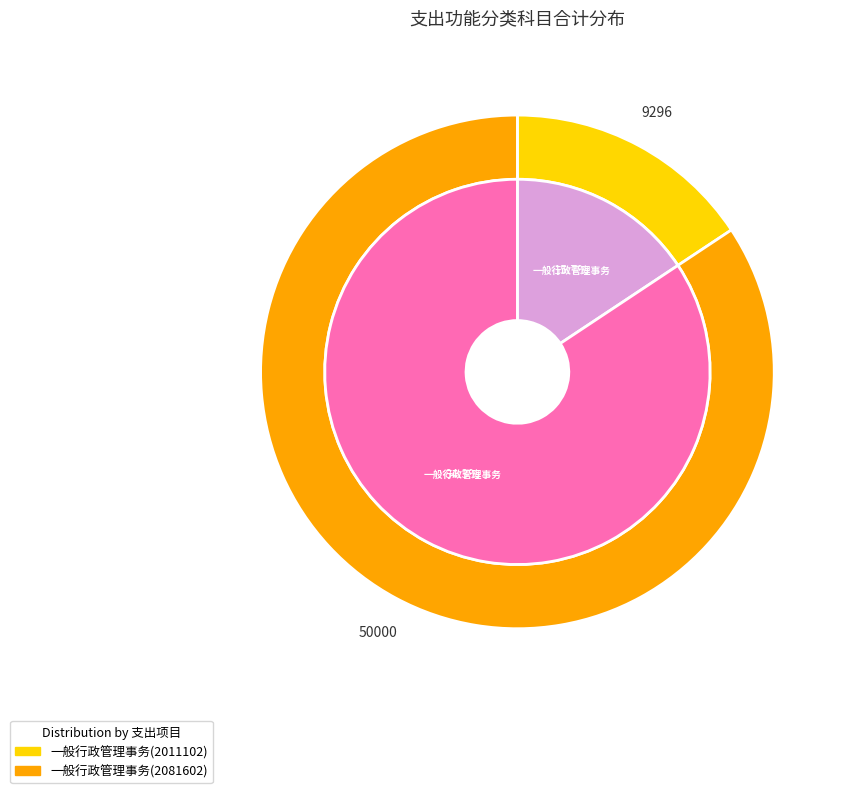

To the nearest percent, what is the difference between the 一般行政管理事务(2081602) and 一般行政管理事务(2011102) slice percentages?

69%